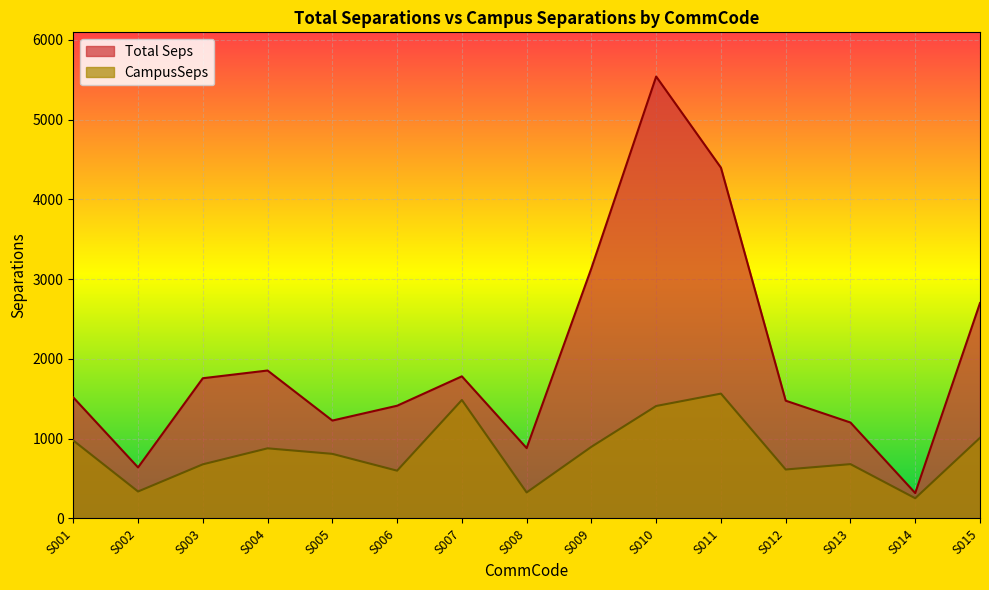

At which label does CampusSeps reach its peak?

S011